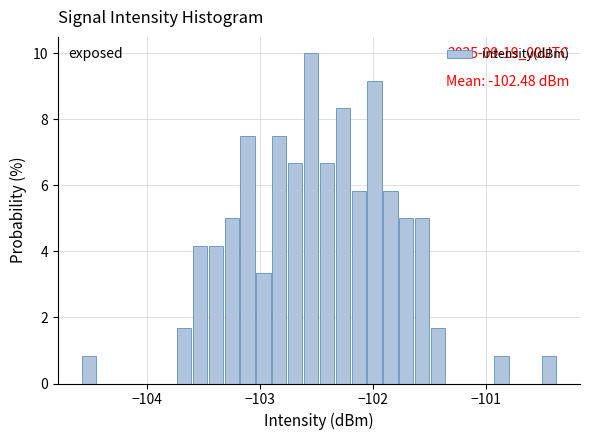

Around what value on the x-axis is the tallest bar? Give the approximate position of its centre, as read against the axis.

-102.5